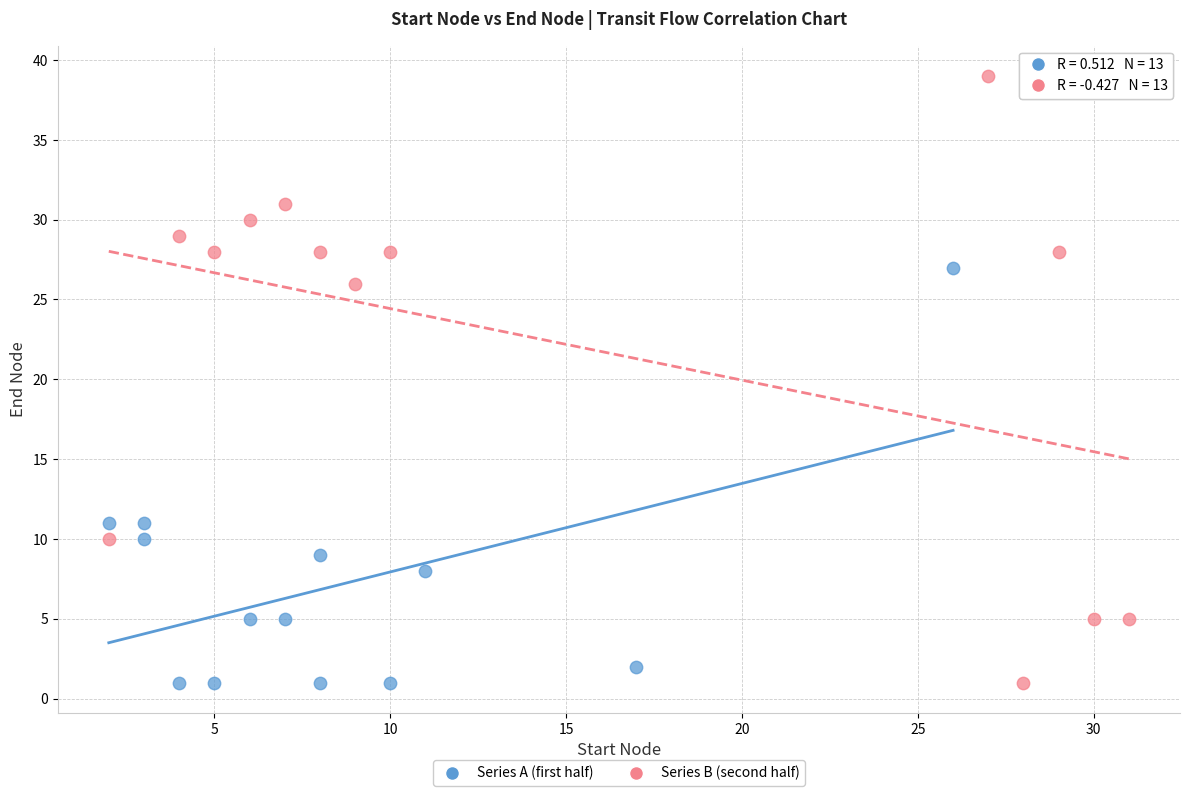

Which series has the widest spread of Y values?

Series B (second half)